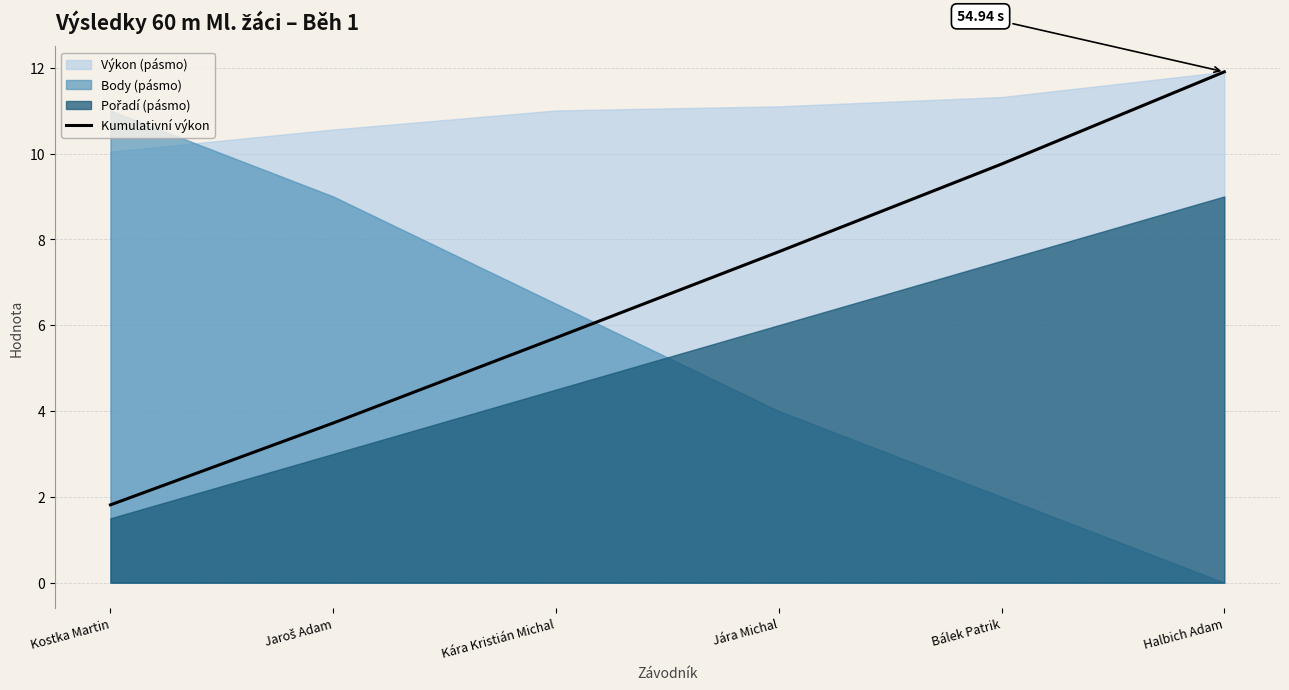

Reading left to right, what are all the values shown in this chart?

1.8	3.7	5.7	7.7	9.8	11.9